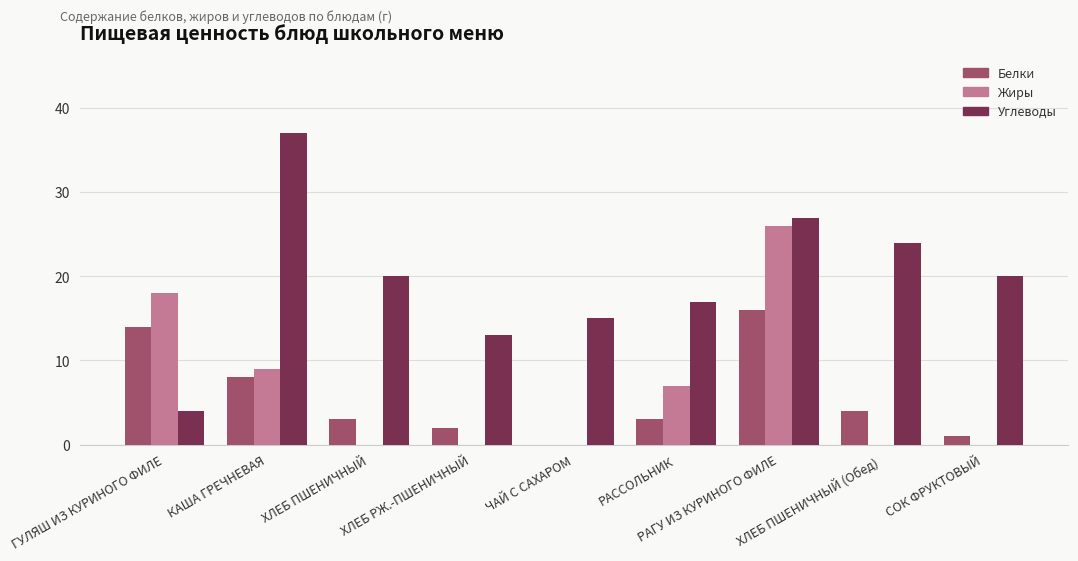

The Белки series shows 1 at РАССОЛЬНИК. True or false?

False